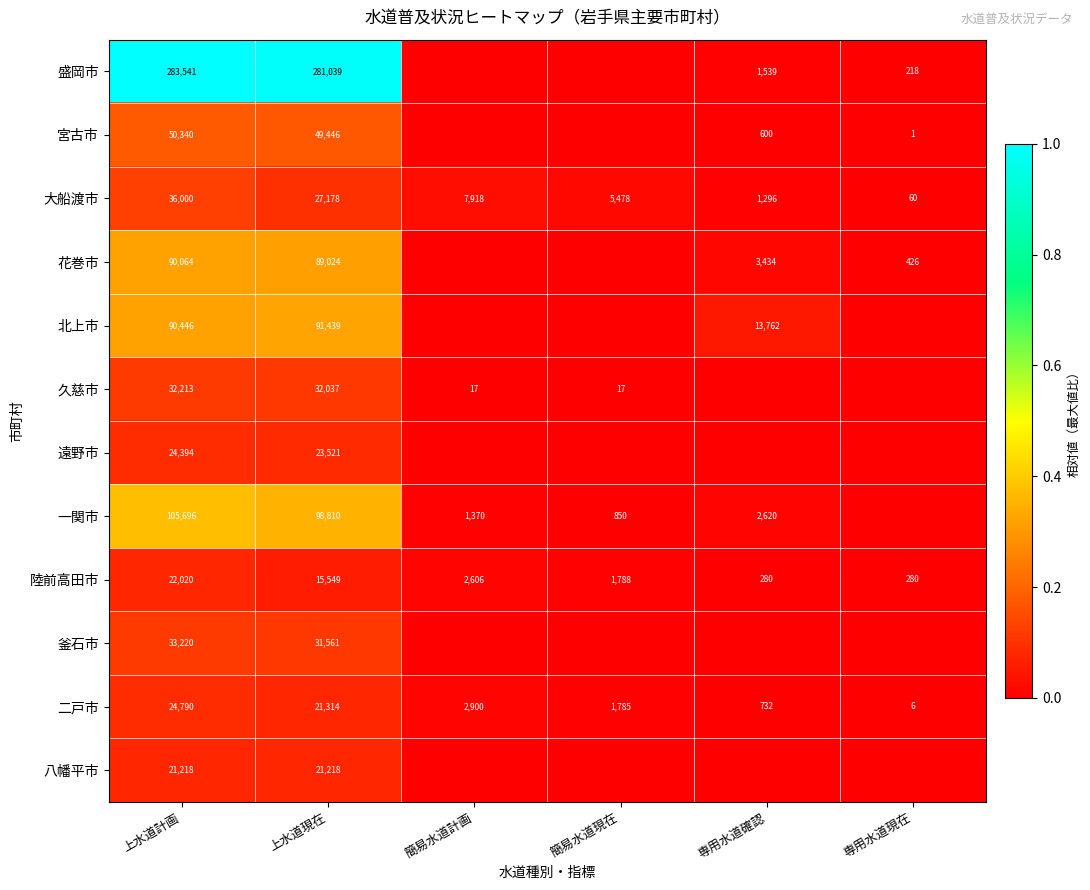

Is the value of 二戸市 at 上水道現在 greater than the value of 大船渡市 at 専用水道確認?

Yes